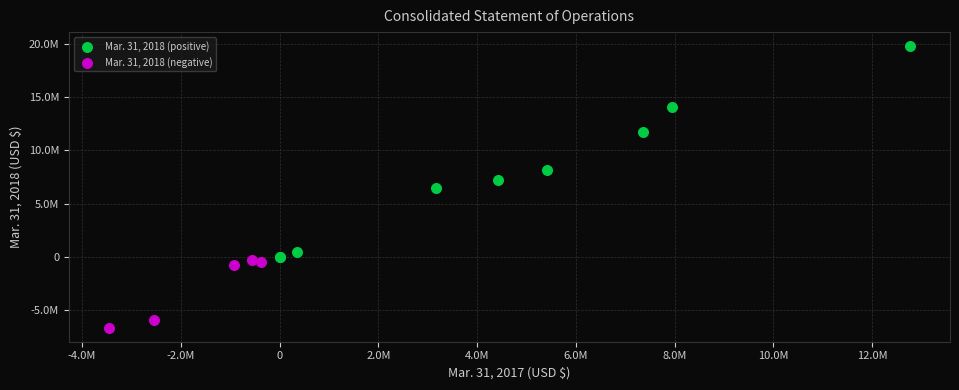

What are all the series names shown in the legend?

Mar. 31, 2018 (positive), Mar. 31, 2018 (negative)